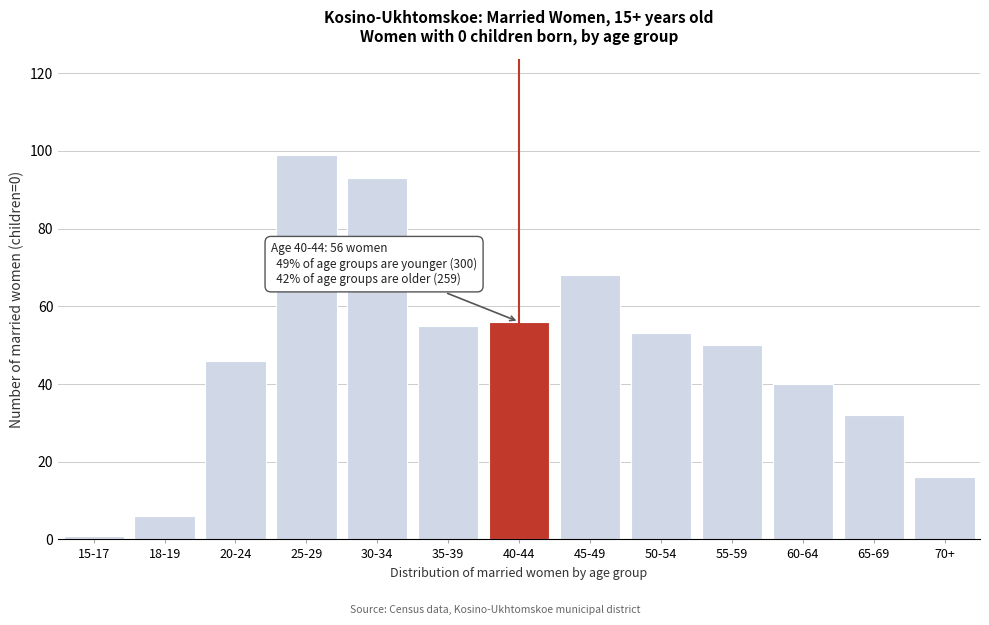

Reading left to right, extract all data points from this chart.

15-17=1	18-19=6	20-24=46	25-29=99	30-34=93	35-39=55	40-44=56	45-49=68	50-54=53	55-59=50	60-64=40	65-69=32	70+=16